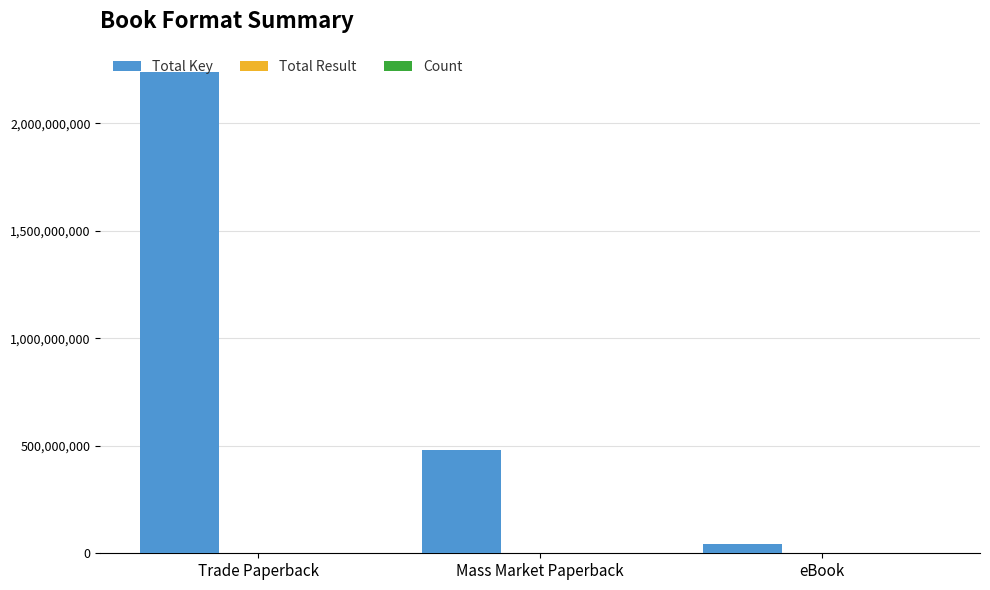

Between Trade Paperback and eBook, which series saw the biggest shift?

Total Key